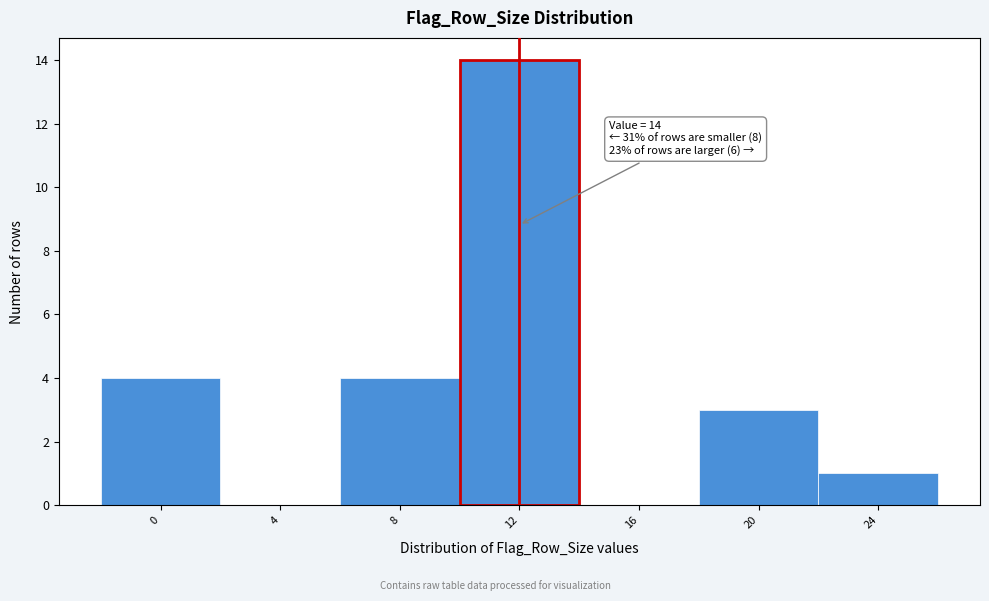

Reading left to right, extract all data points from this chart.

0=4	4=0	8=4	12=14	16=0	20=3	24=1